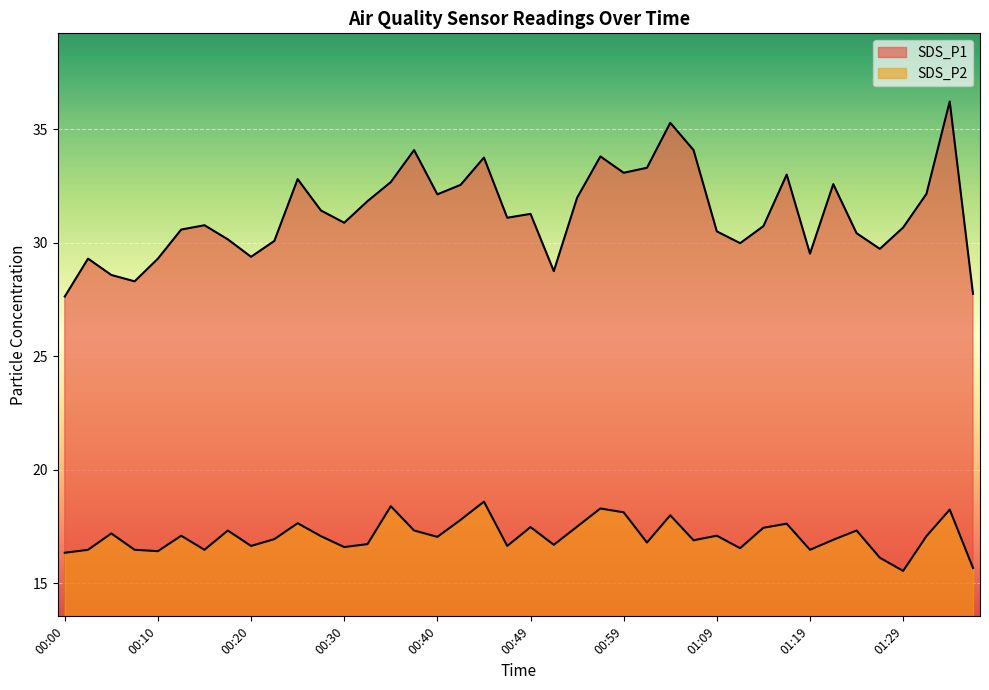

Which series has the largest range (max minus min)?

SDS_P1